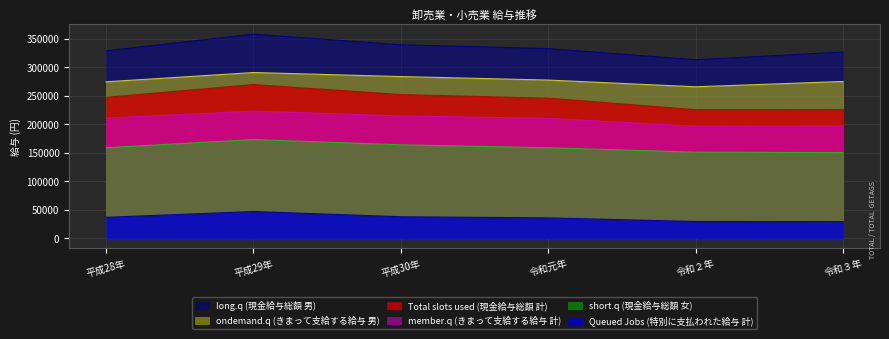

How many interior local valleys does the member.q (きまって支給する給与 計) series have?

1